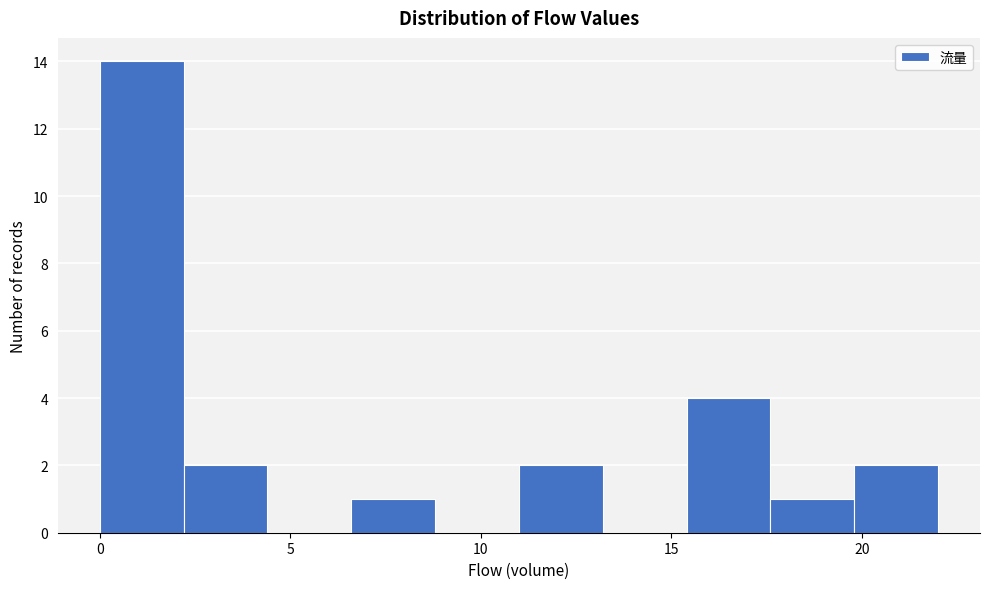

How tall is the bar that spans 15.4 to 17.6 on the x-axis? Neither the bar edges nor the heights are printed on the chart, so give them approximately, as read against the axes.

4